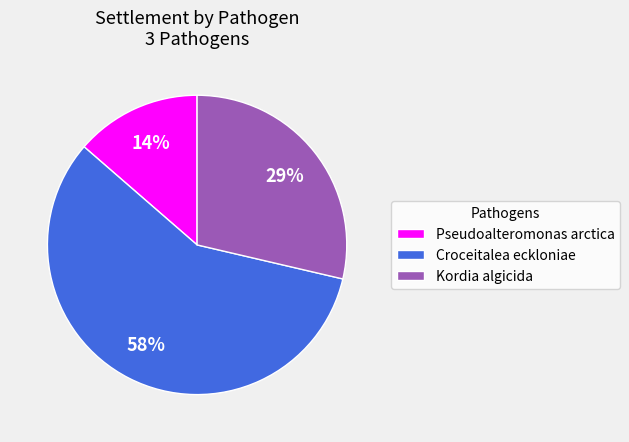

To the nearest percent, what is the difference between the Pseudoalteromonas arctica and Kordia algicida slice percentages?

15%